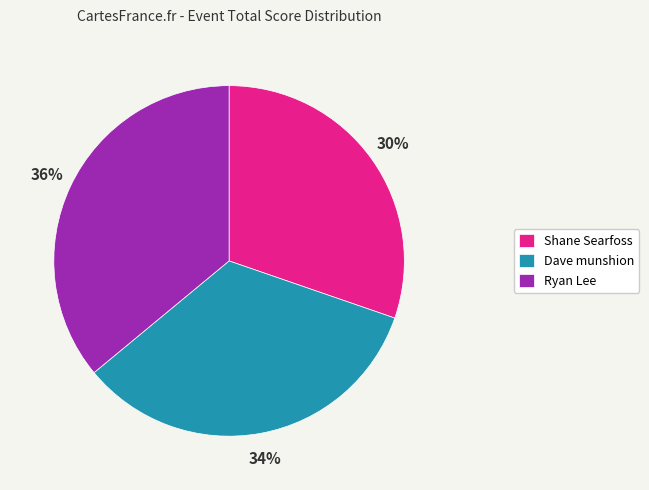

To the nearest percent, what is the average slice percentage?

33%